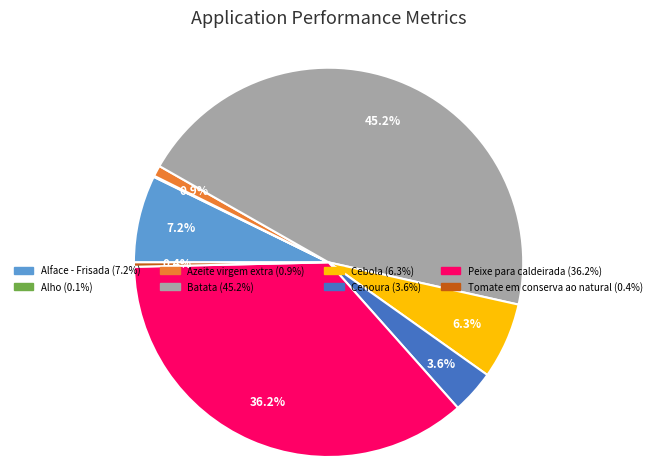

Does any single category account for the majority?

No